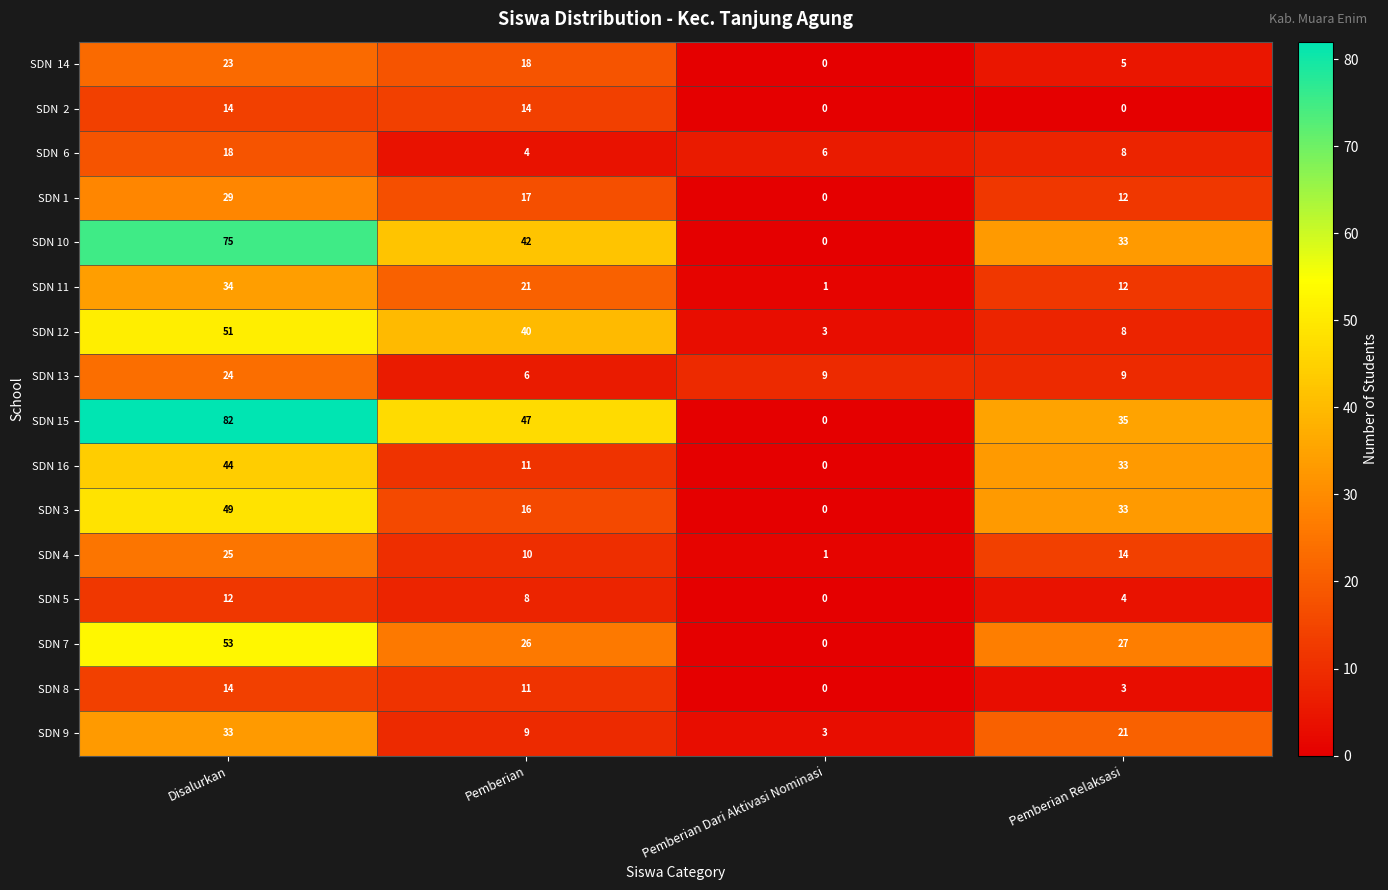

The value of SDN 8 at Disalurkan is 14. True or false?

True